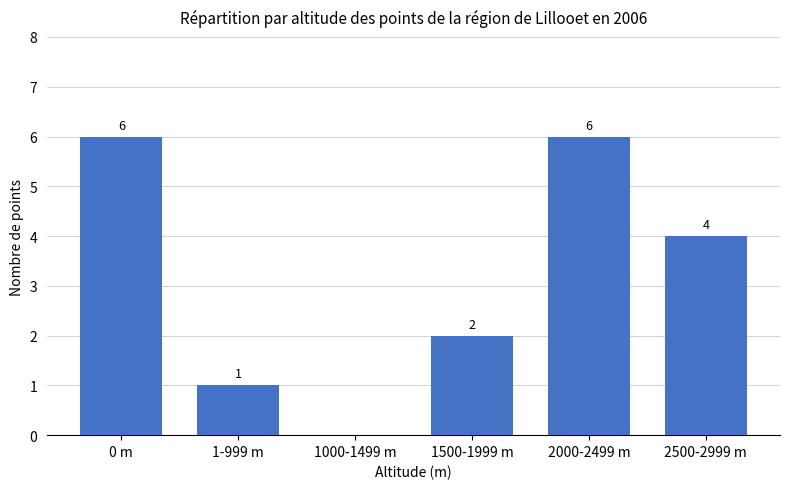

How many positive values are there?

5